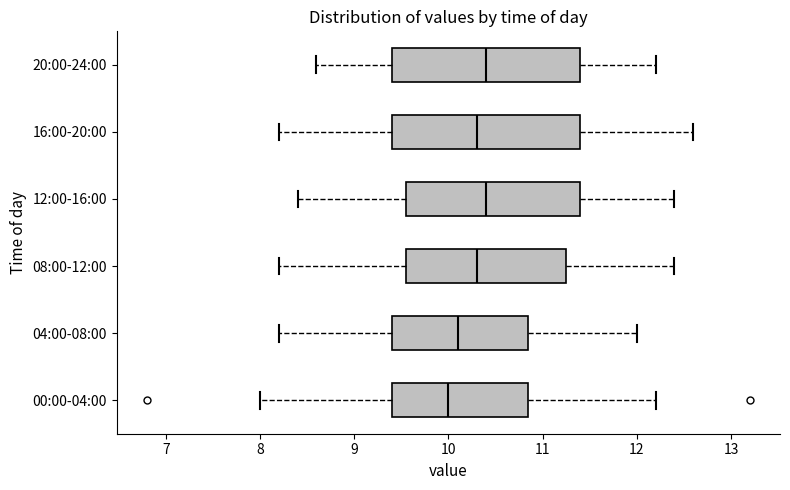

Reading bottom to top, transcribe this box plot: for each box, give where its median line is, the range the box spans, and where its two whiskers end, as read against the x-axis. The values are not printed on the chart, so give them approximately, as read against the axis.

00:00-04:00: median 10.0, box 9.4 to 10.9, whiskers 8.0 to 12.2
04:00-08:00: median 10.1, box 9.4 to 10.9, whiskers 8.2 to 12.0
08:00-12:00: median 10.3, box 9.6 to 11.3, whiskers 8.2 to 12.4
12:00-16:00: median 10.4, box 9.6 to 11.4, whiskers 8.4 to 12.4
16:00-20:00: median 10.3, box 9.4 to 11.4, whiskers 8.2 to 12.6
20:00-24:00: median 10.4, box 9.4 to 11.4, whiskers 8.6 to 12.2